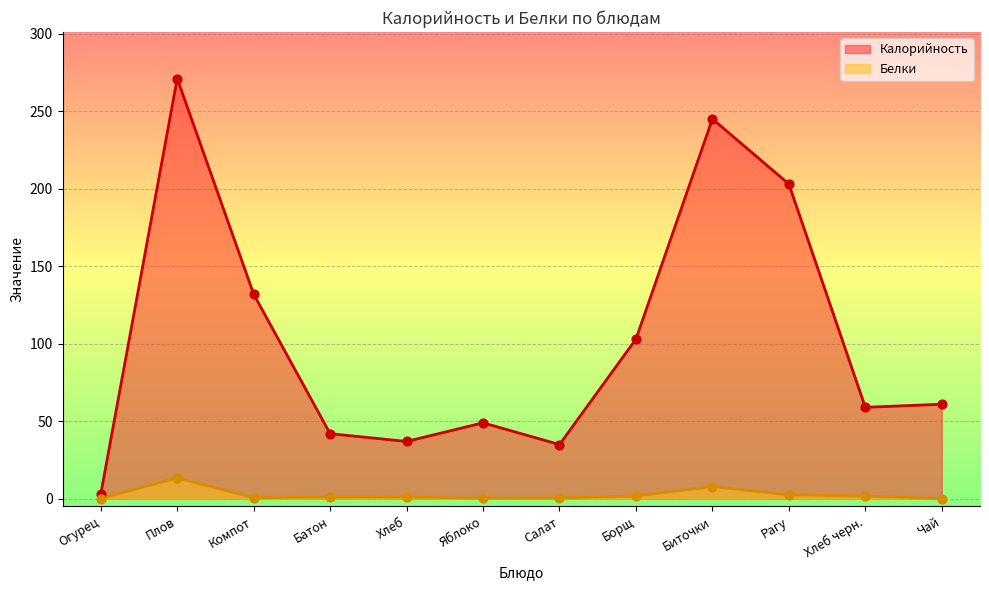

Is the value of Белки at Хлеб greater than the value of Калорийность at Яблоко?

No